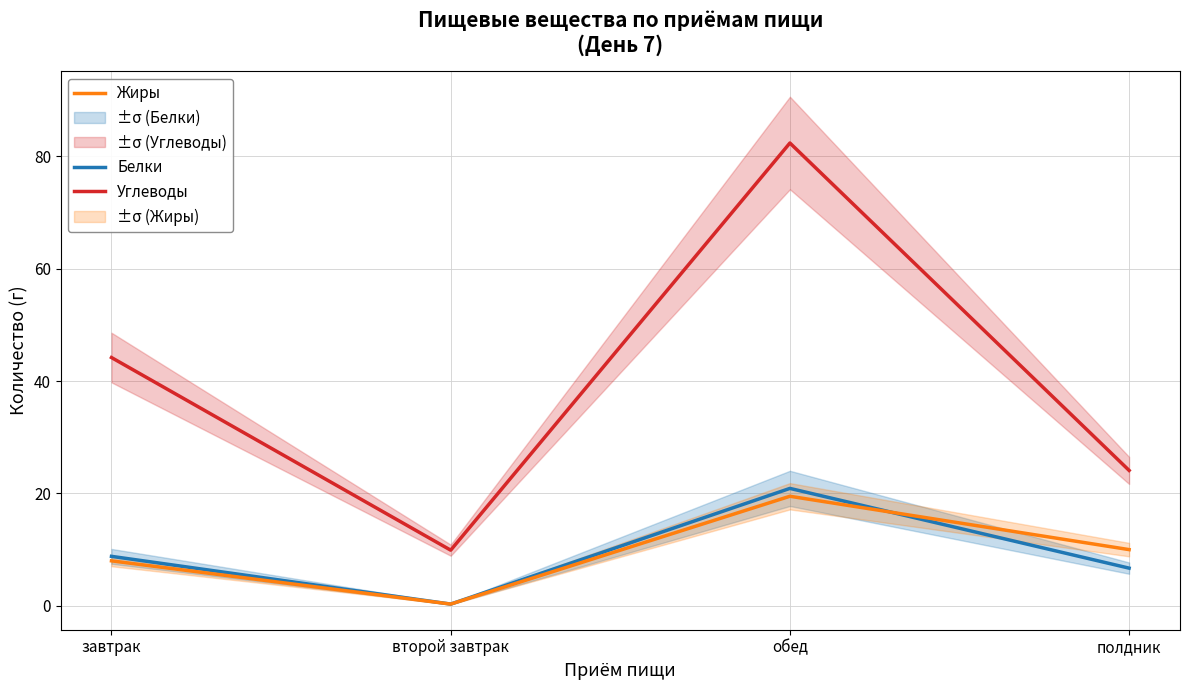

What are all the series names shown in the legend?

Белки, Жиры, Углеводы